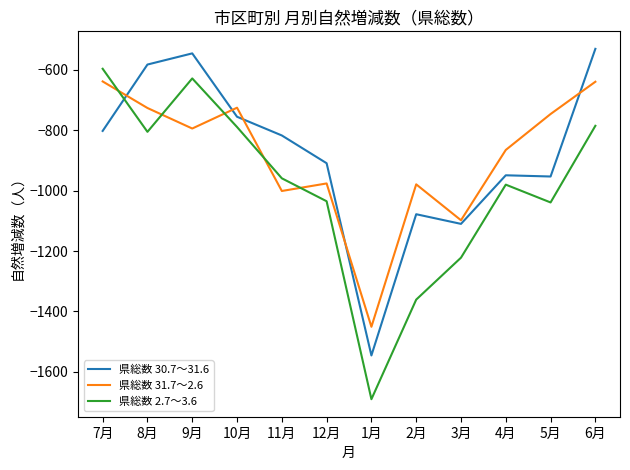

What is the greatest value displayed?

-530